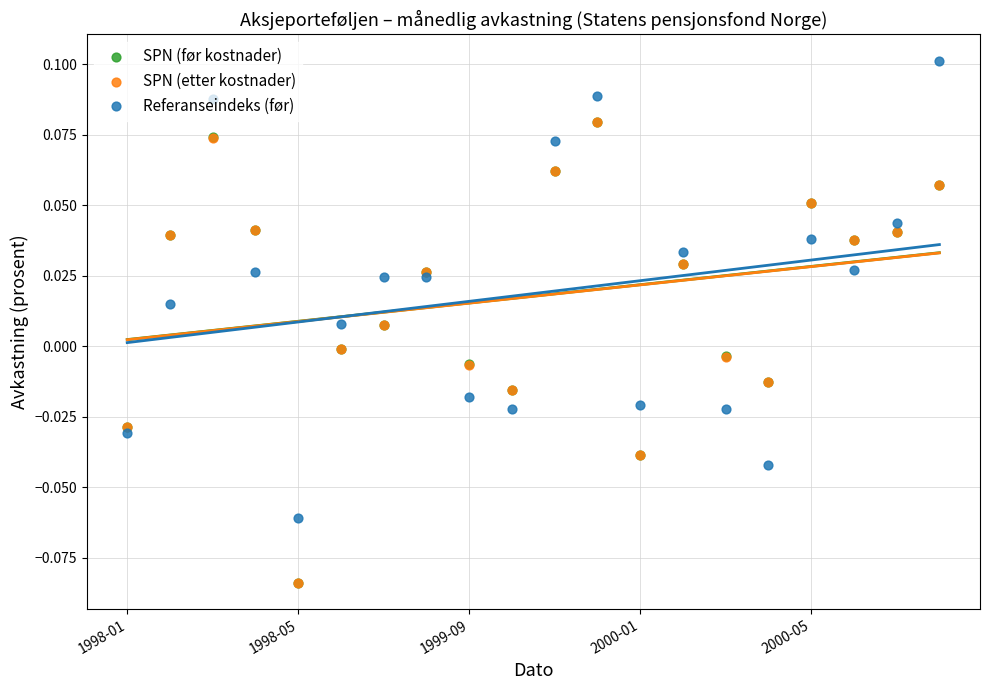

At how many categories does at least one series exceed 0?

13